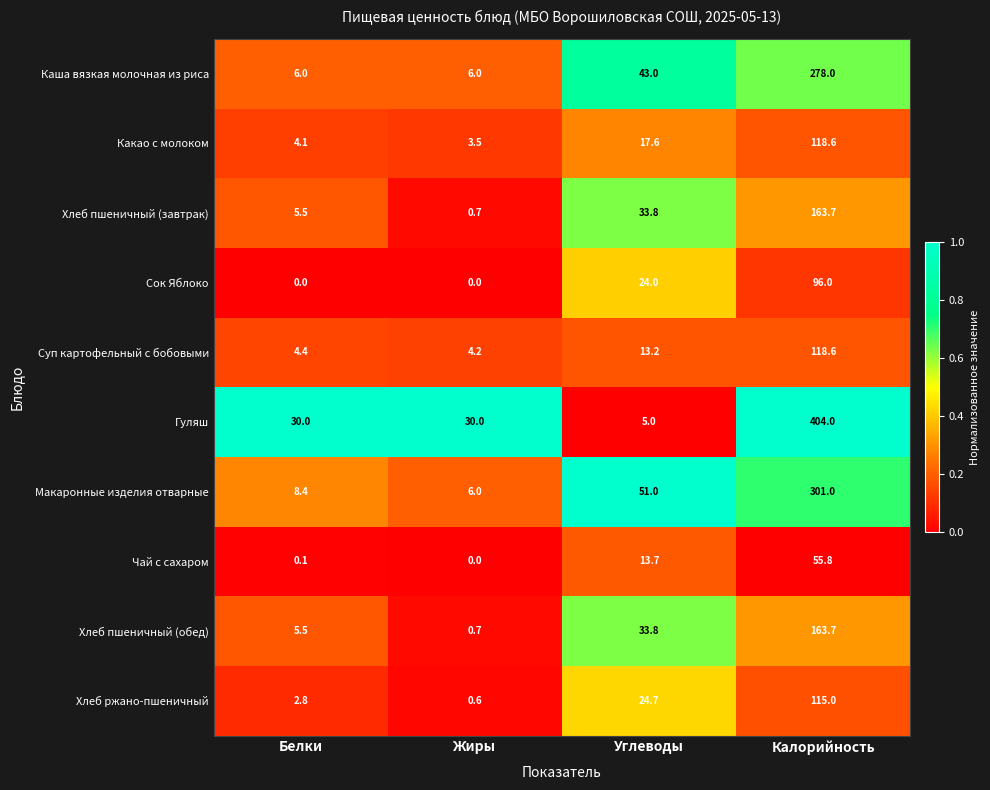

Is it true that Хлеб пшеничный (обед) equals 1.2 at Жиры?

False